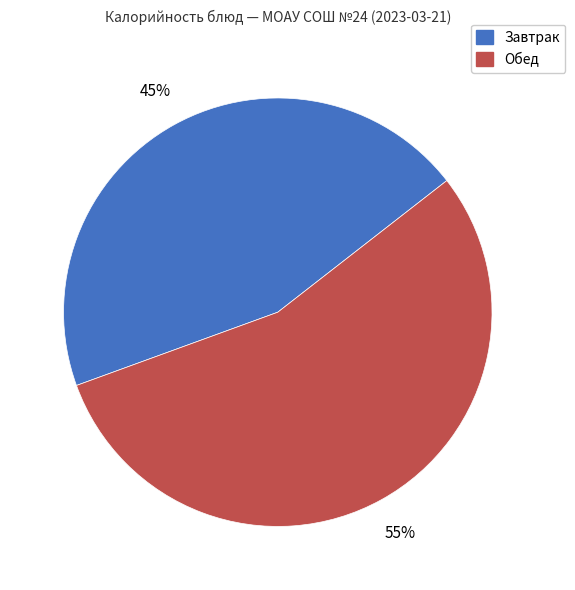

Does any single category account for the majority?

Yes